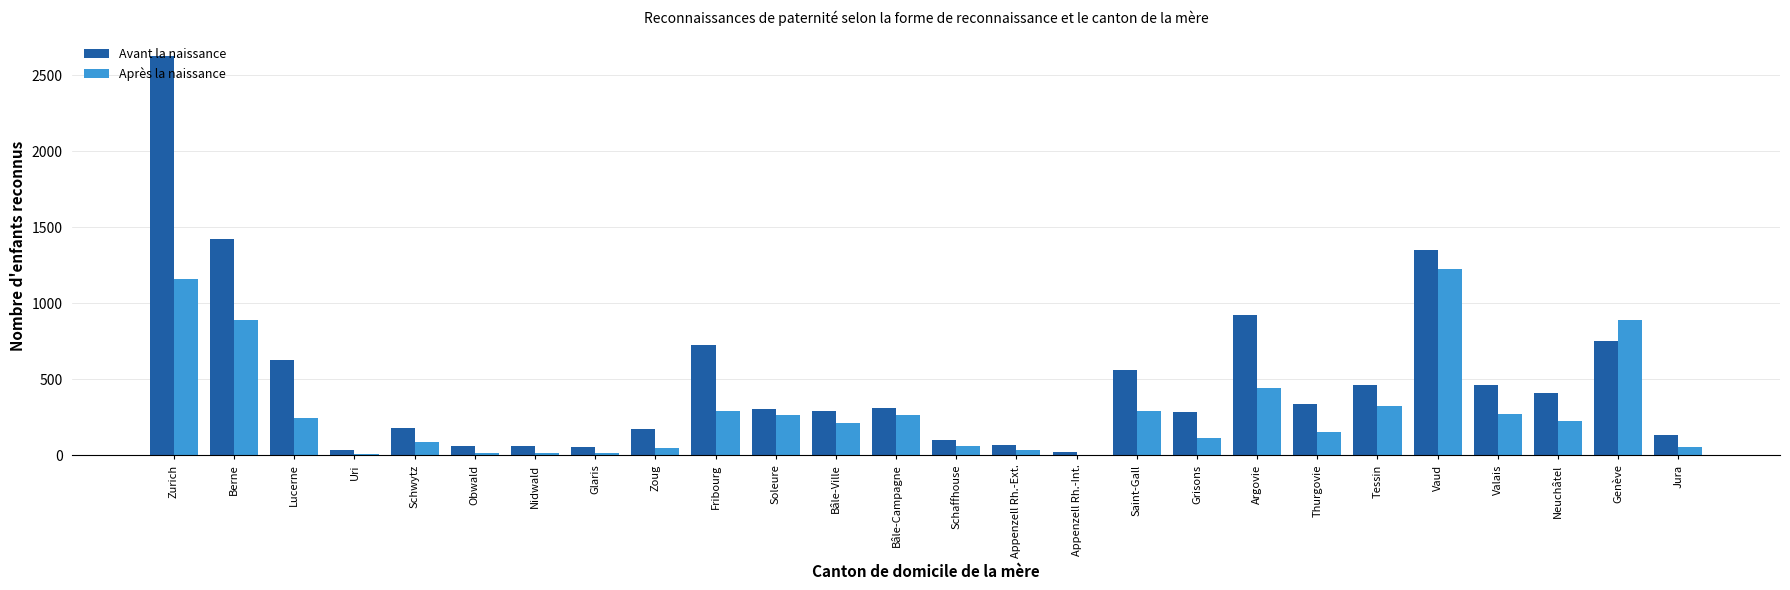

What is the sum of all Après la naissance values?

7637